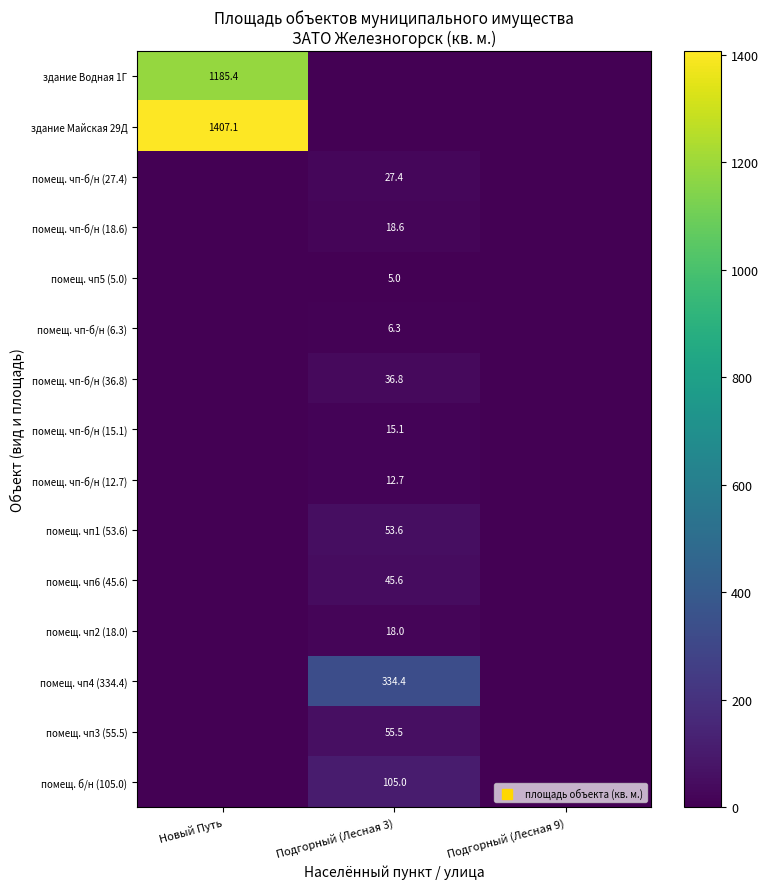

Is it true that помещ. чп3 (55.5) equals 95.7 at Подгорный (Лесная 3)?

False